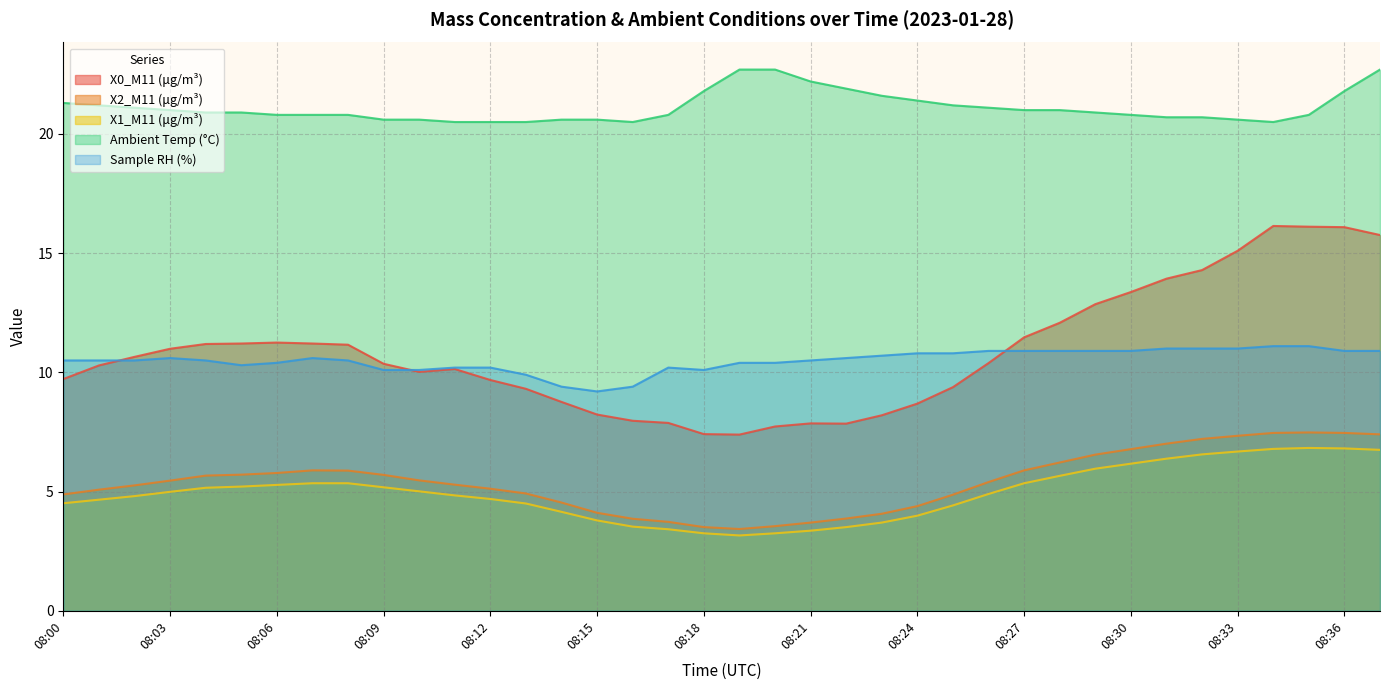

True or false: X2_M11 (μg/m³) and X0_M11 (μg/m³) cross at least once.

False